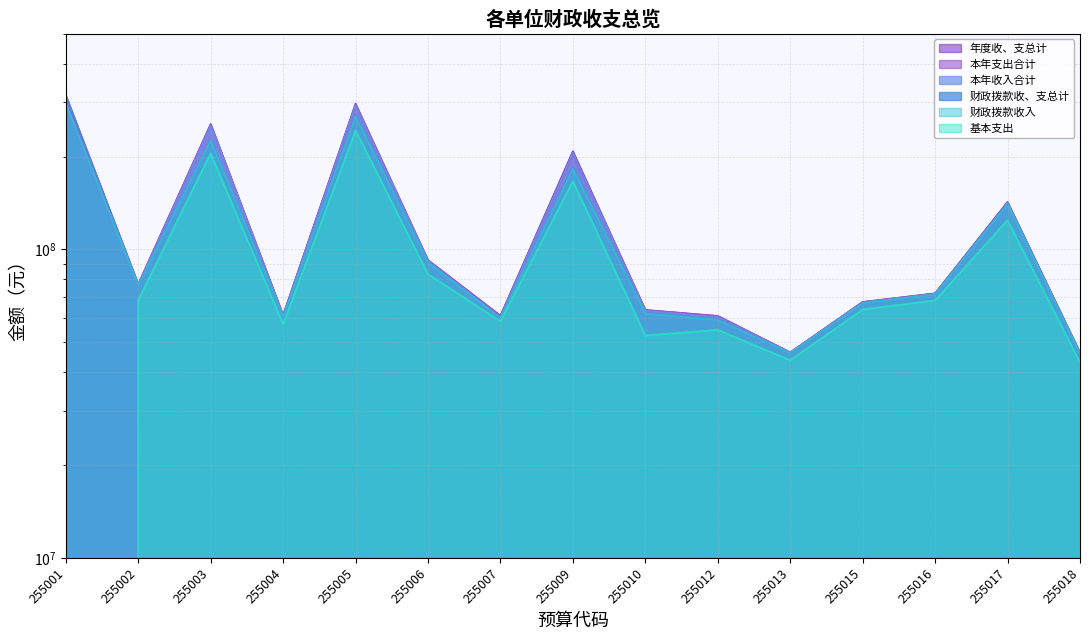

What is the difference between the 年度收、支总计 values at 255005 and 255003?

42208593.7